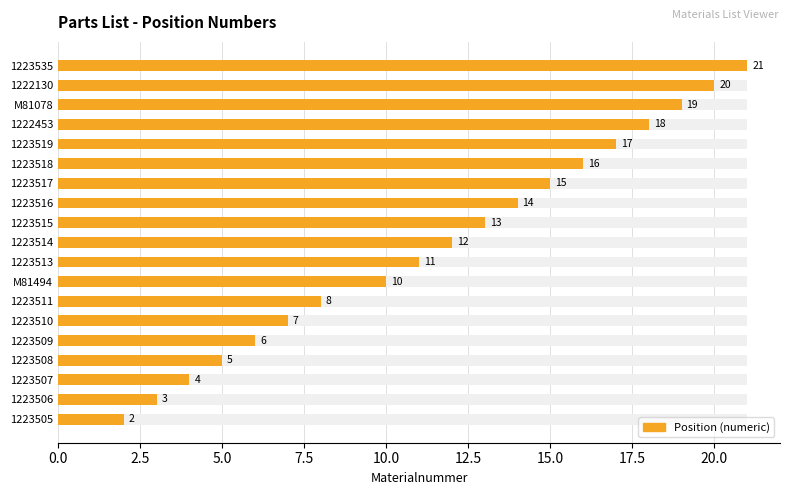

What is the difference between the values at 1223519 and 1223518?

1